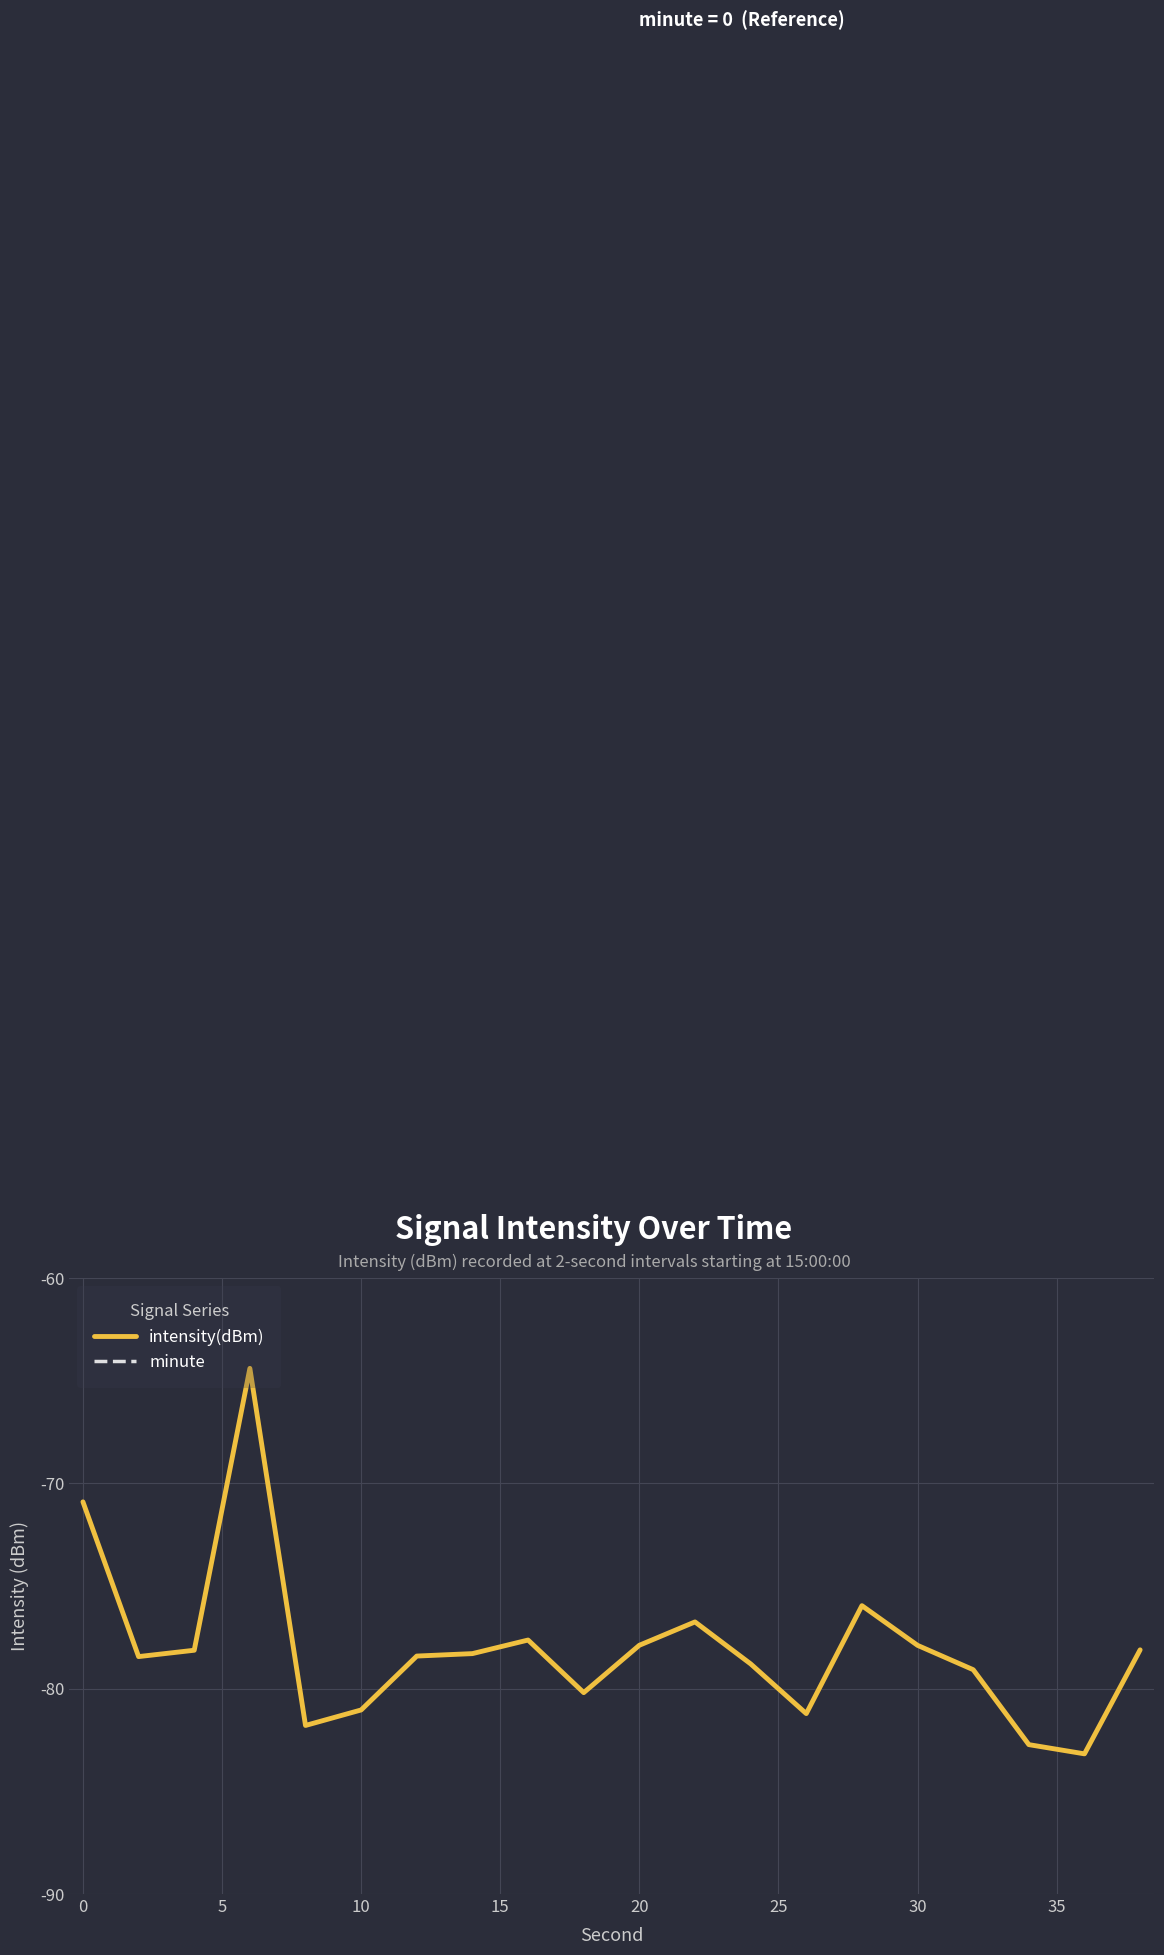

How many lines are shown in the chart?

2